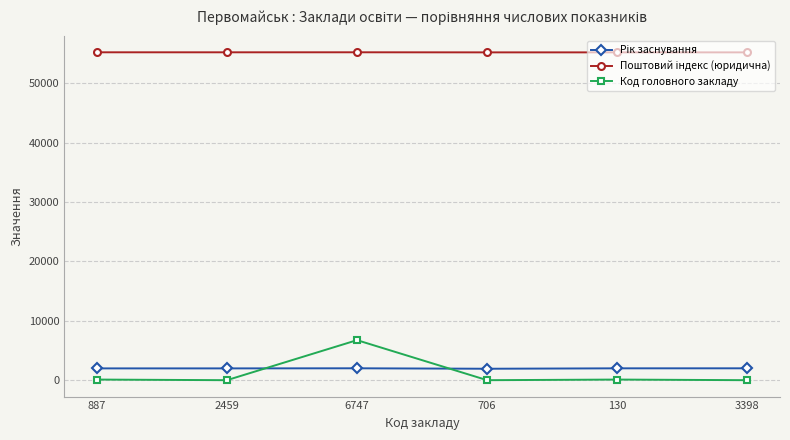

What is the sum of all Код головного закладу values?

6952